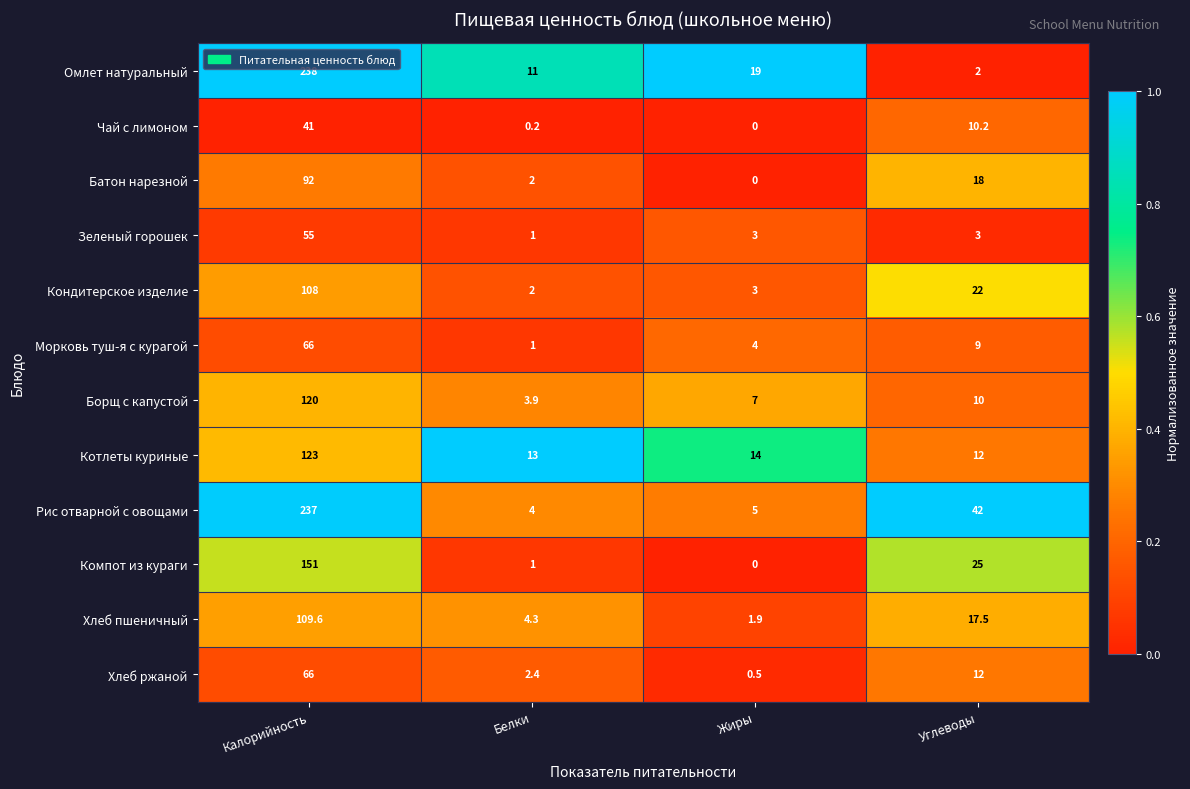

Which series has the largest total across all categories?

Рис отварной с овощами